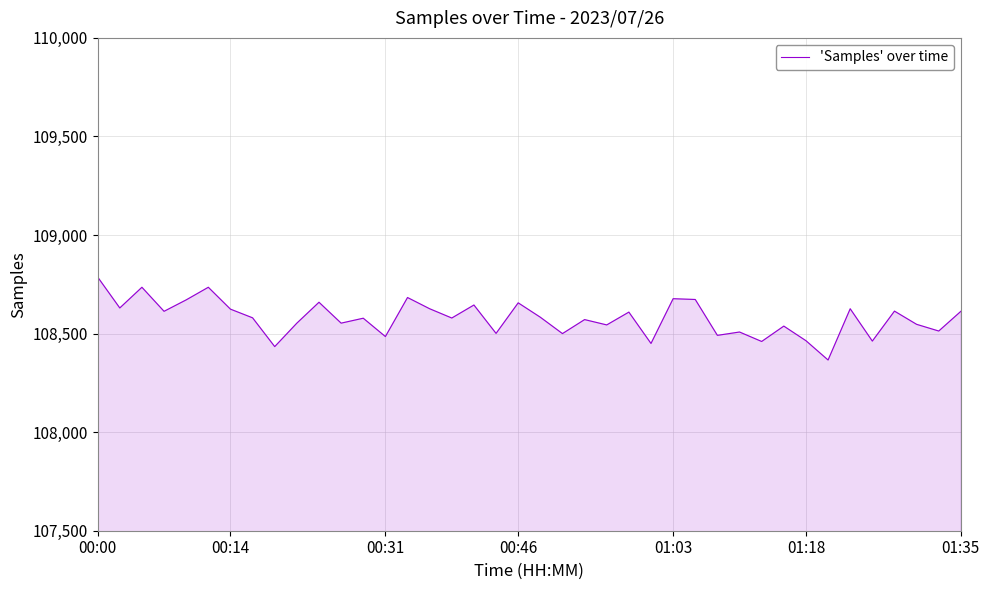

What is the minimum value shown in the chart?

108366